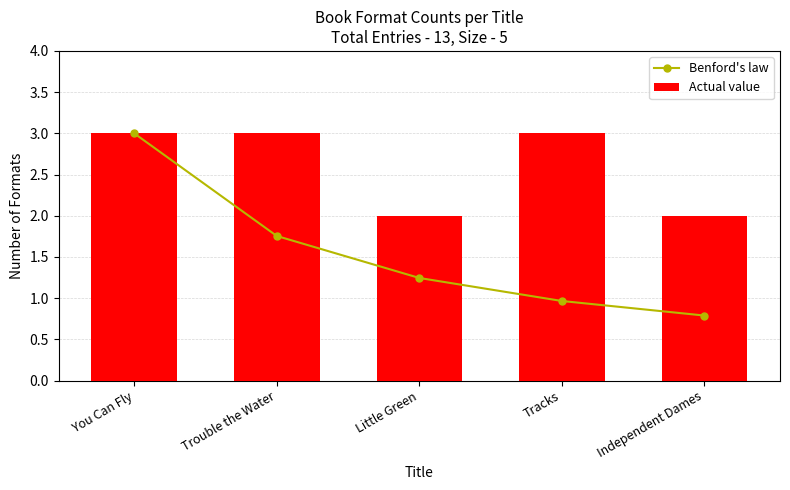

Reading right to left, transcribe all the data shown in this chart.

Benford's law: 0.8	1.0	1.2	1.8	3.0
Actual value: 2.0	3.0	2.0	3.0	3.0